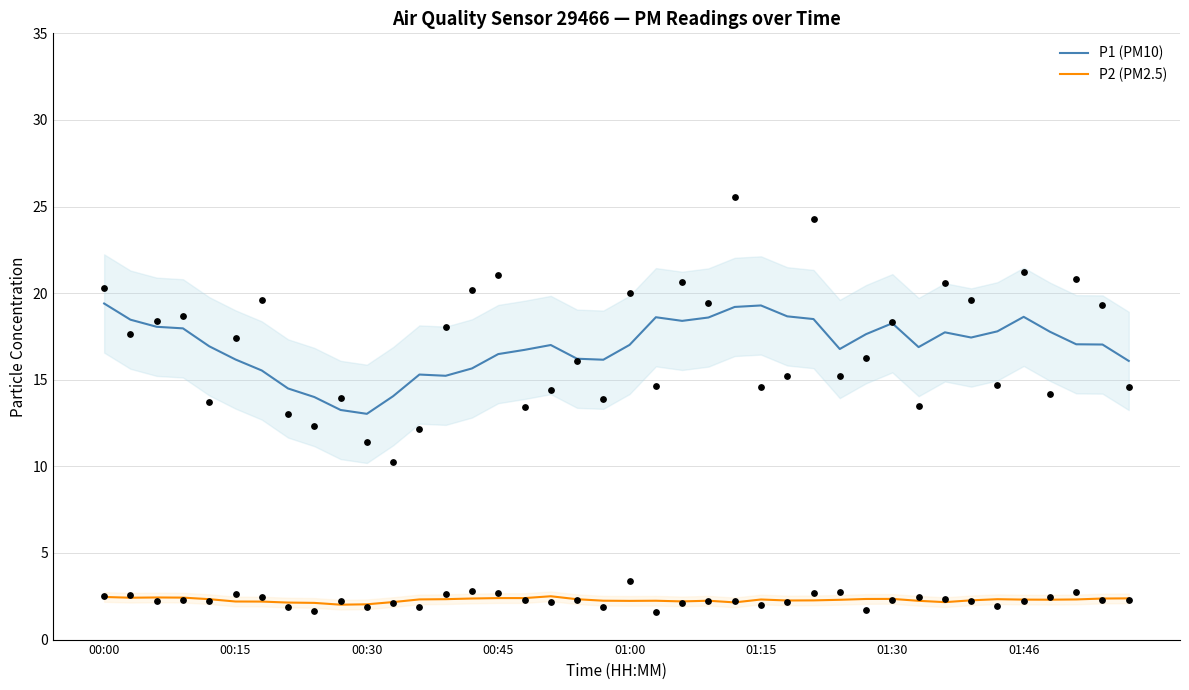

What are all the series names shown in the legend?

P1 (PM10), P2 (PM2.5)